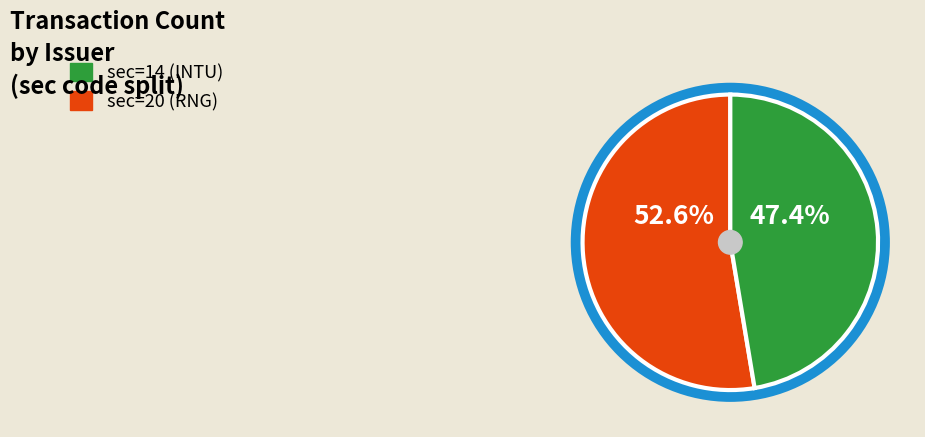

To the nearest percent, what is the average slice percentage?

50%